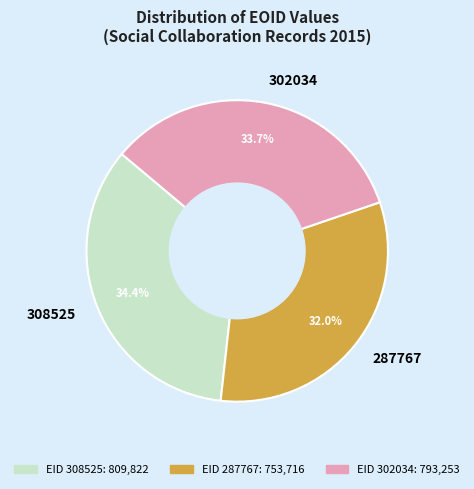

Is there a majority slice in this chart?

No